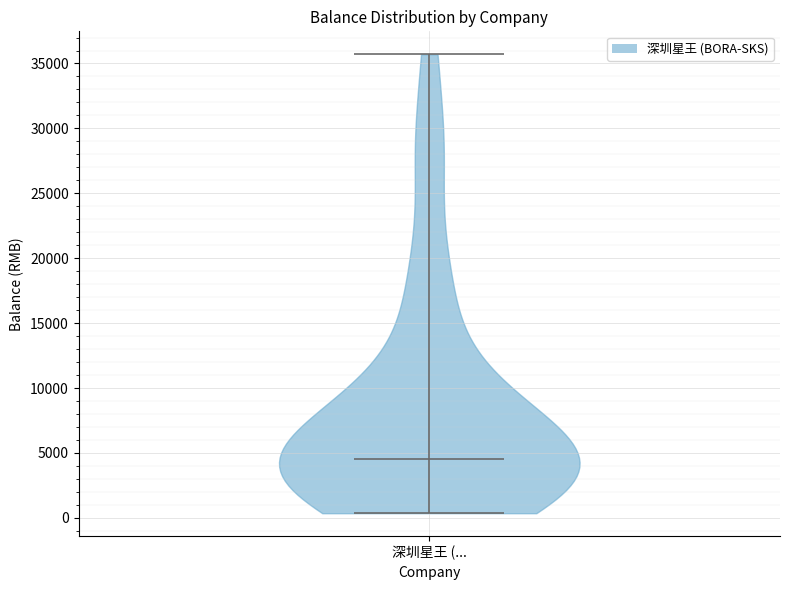

Read this violin plot against the y-axis: where its median line is, and the lowest and highest points the violin reaches. The values are not printed on the chart, so give them approximately, as read against the axis.

median line 4500, lowest point 500, highest point 35500